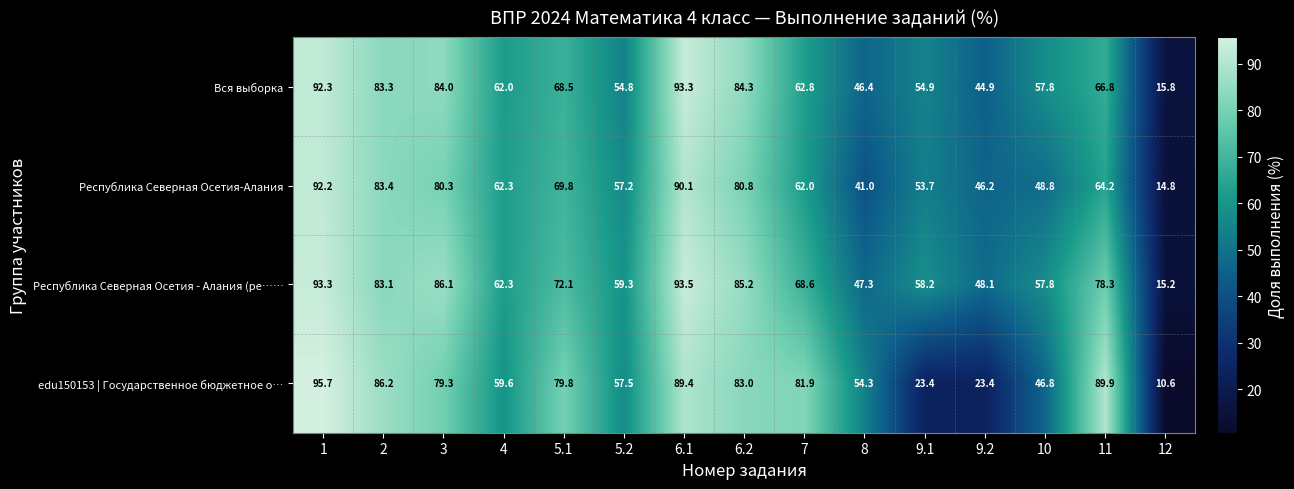

At which label is edu150153 | Государственное бюджетное о… closest to 53?

8